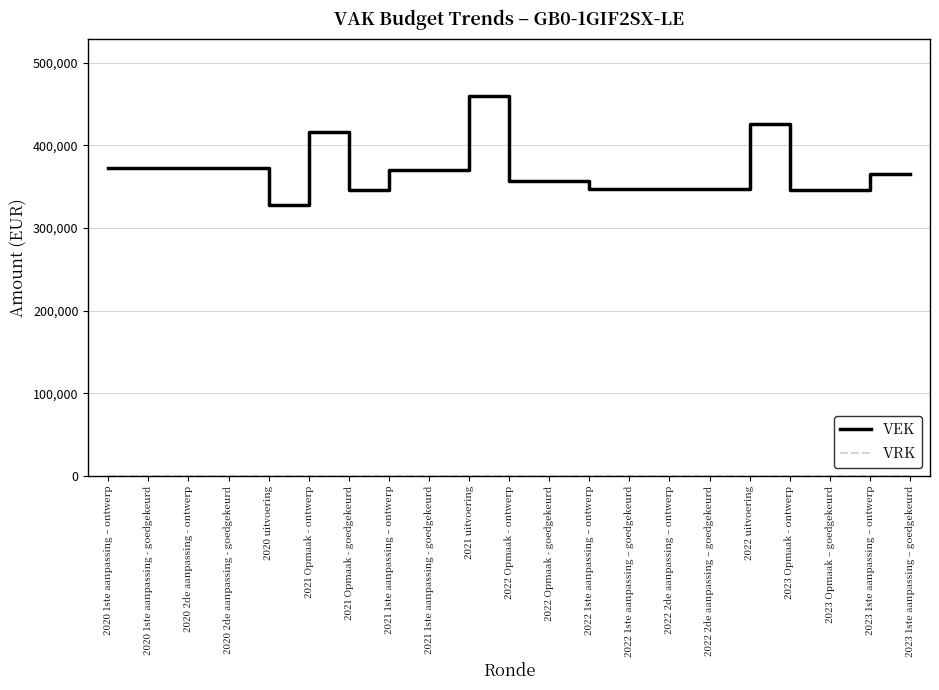

What is the difference between the maximum and minimum values in the VEK series?

132125